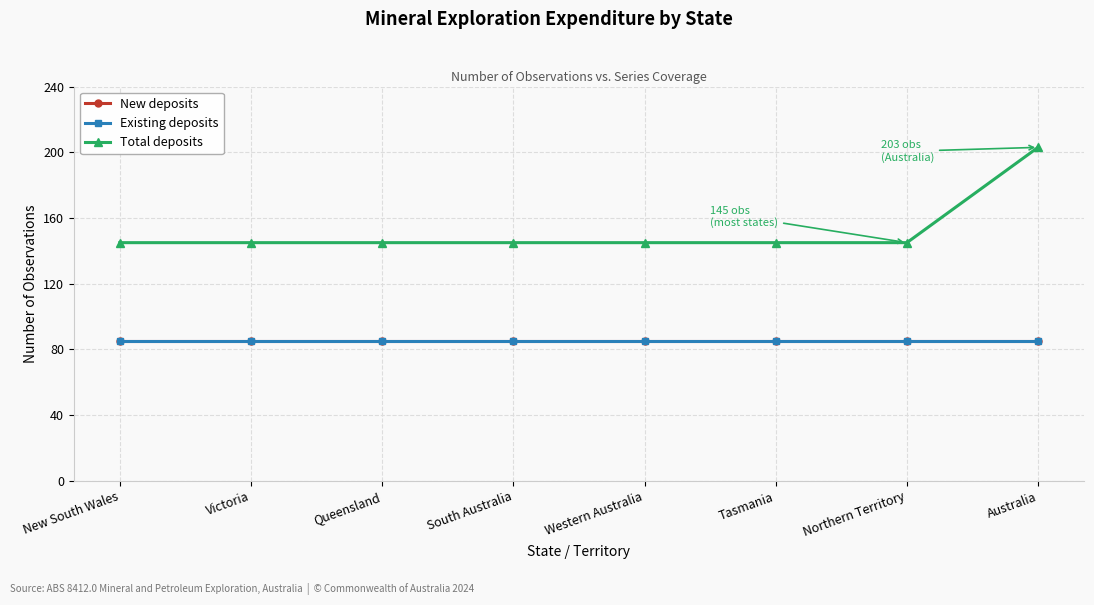

True or false: Total deposits has a value of 203 at Australia.

True